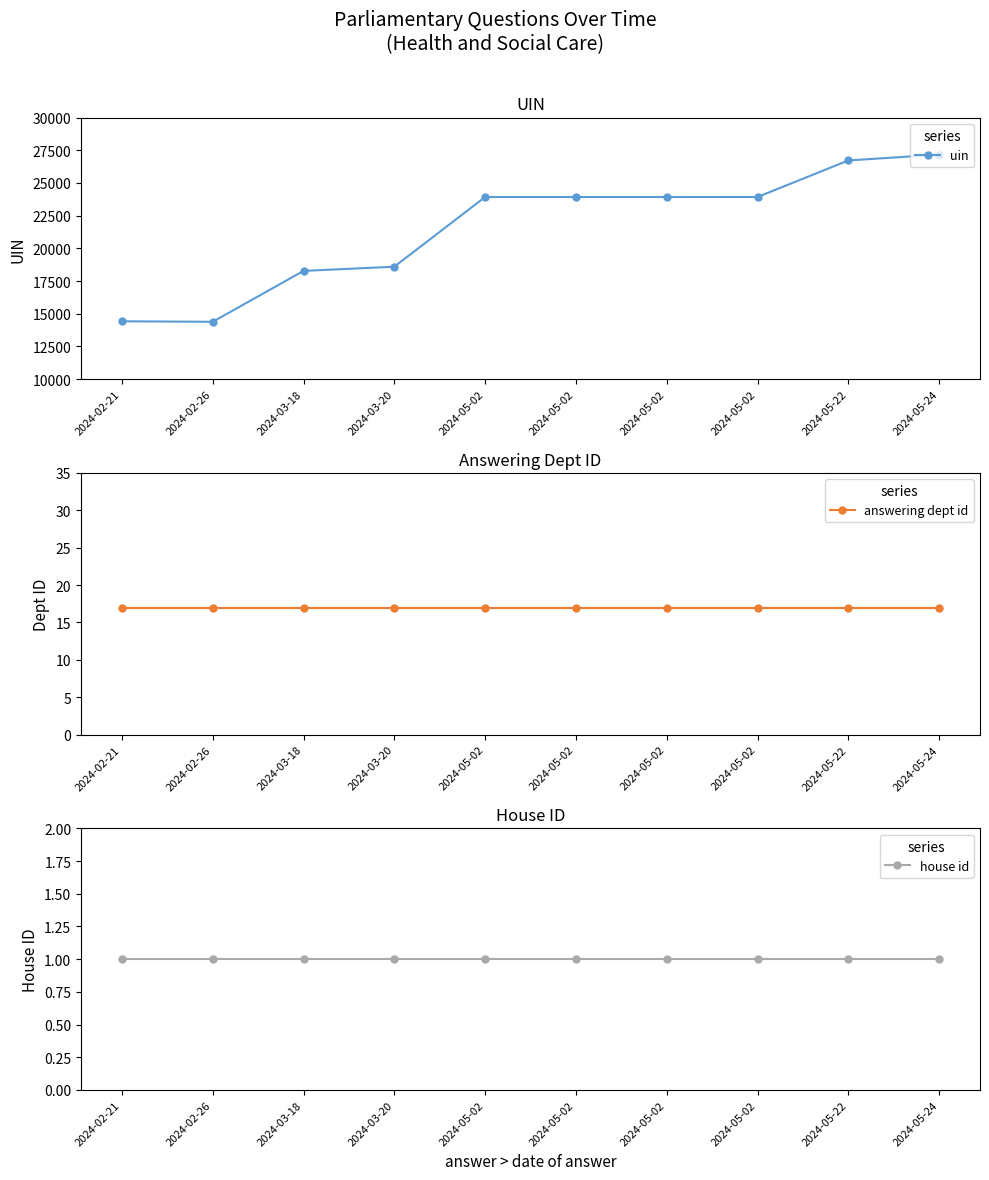

True or false: answering dept id and uin cross at least once.

False